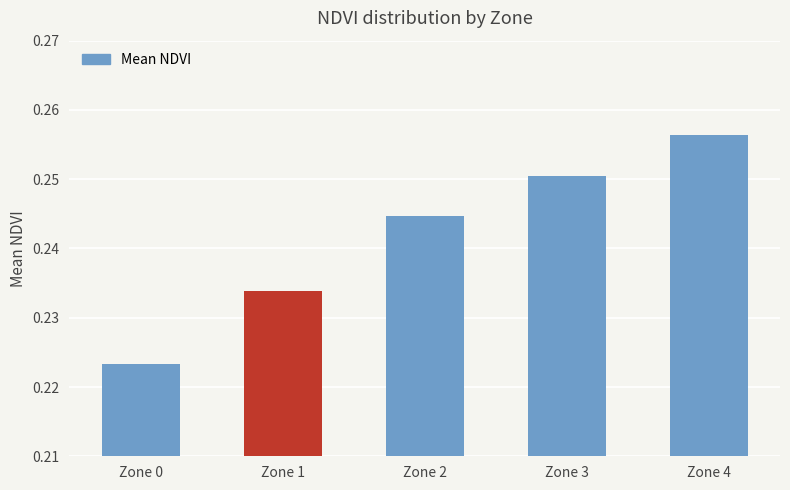

How many distinct data groups are displayed?

1